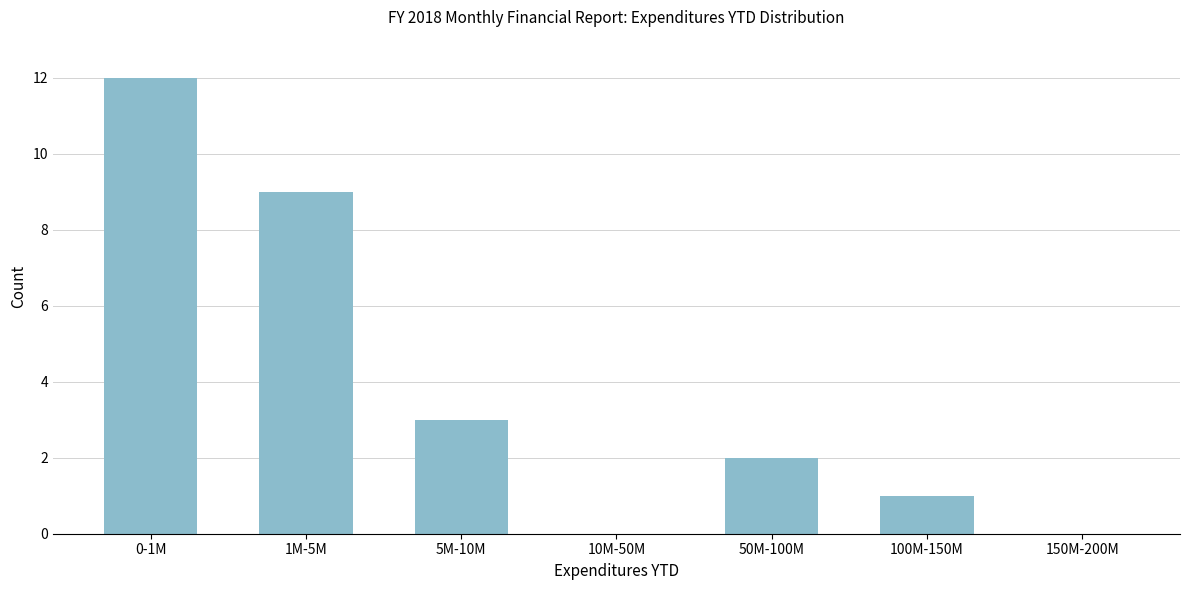

Reading left to right, extract all data points from this chart.

0-1M=12	1M-5M=9	5M-10M=3	10M-50M=0	50M-100M=2	100M-150M=1	150M-200M=0